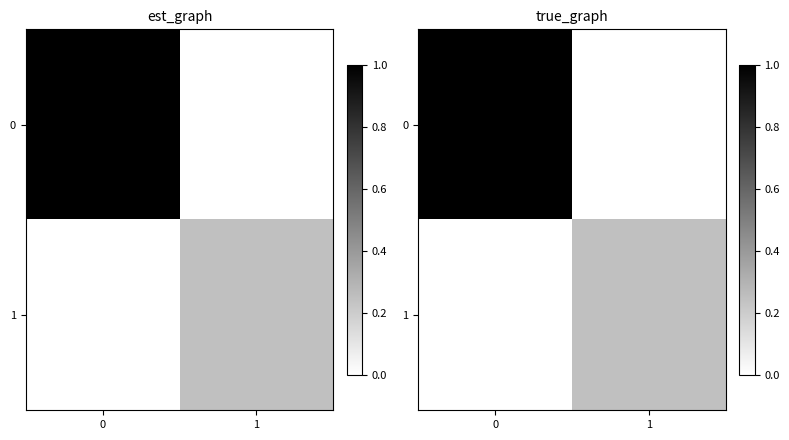

True or false: 1 has a value of 0.0 at 0.

True